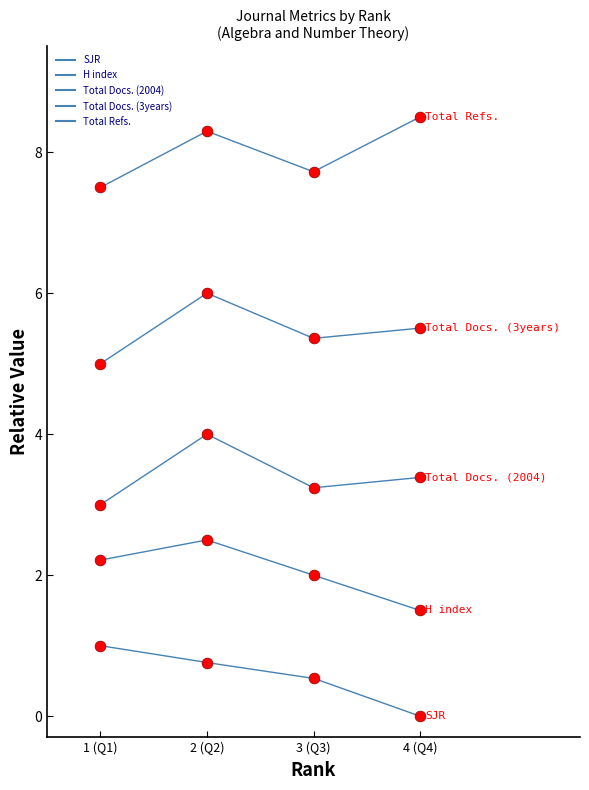

At how many categories does at least one series exceed 2?

4